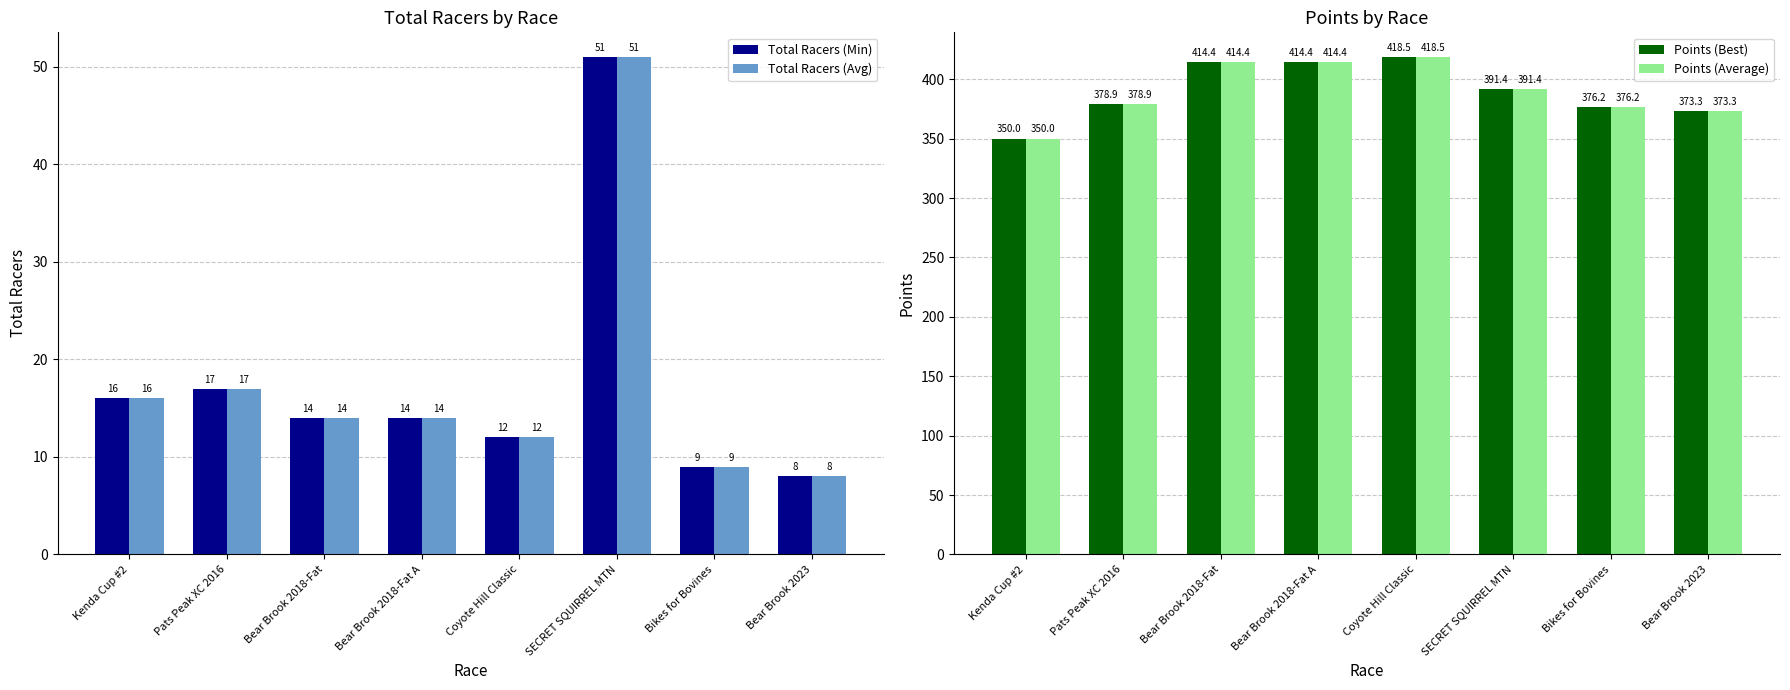

What are all the series names shown in the legend?

Total Racers (Min), Total Racers (Avg), Points (Best), Points (Average)